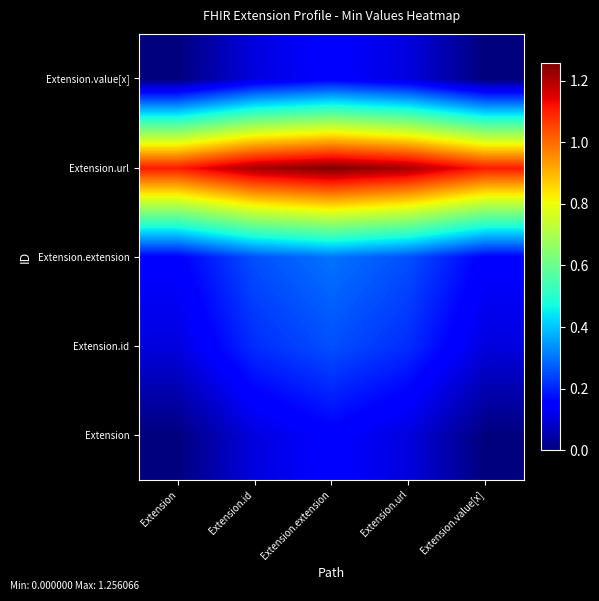

Reading right to left, transcribe all the data shown in this chart.

Extension: Extension.value[x]=0.0	Extension.url=0.1	Extension.extension=0.1	Extension.id=0.1	Extension=0.0
Extension.id: Extension.value[x]=0.1	Extension.url=0.2	Extension.extension=0.3	Extension.id=0.2	Extension=0.1
Extension.extension: Extension.value[x]=0.2	Extension.url=0.3	Extension.extension=0.3	Extension.id=0.3	Extension=0.1
Extension.url: Extension.value[x]=1.1	Extension.url=1.2	Extension.extension=1.3	Extension.id=1.2	Extension=1.1
Extension.value[x]: Extension.value[x]=0.0	Extension.url=0.1	Extension.extension=0.2	Extension.id=0.1	Extension=0.0